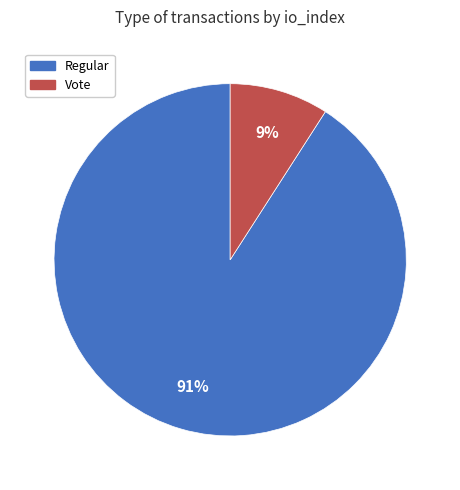

How many slices are in this pie chart?

2